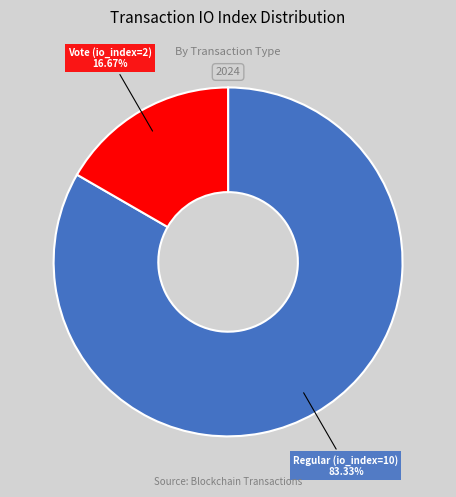

Approximately how many times larger is the value at Regular (io_index=10) compared to Vote (io_index=2)?

5.0